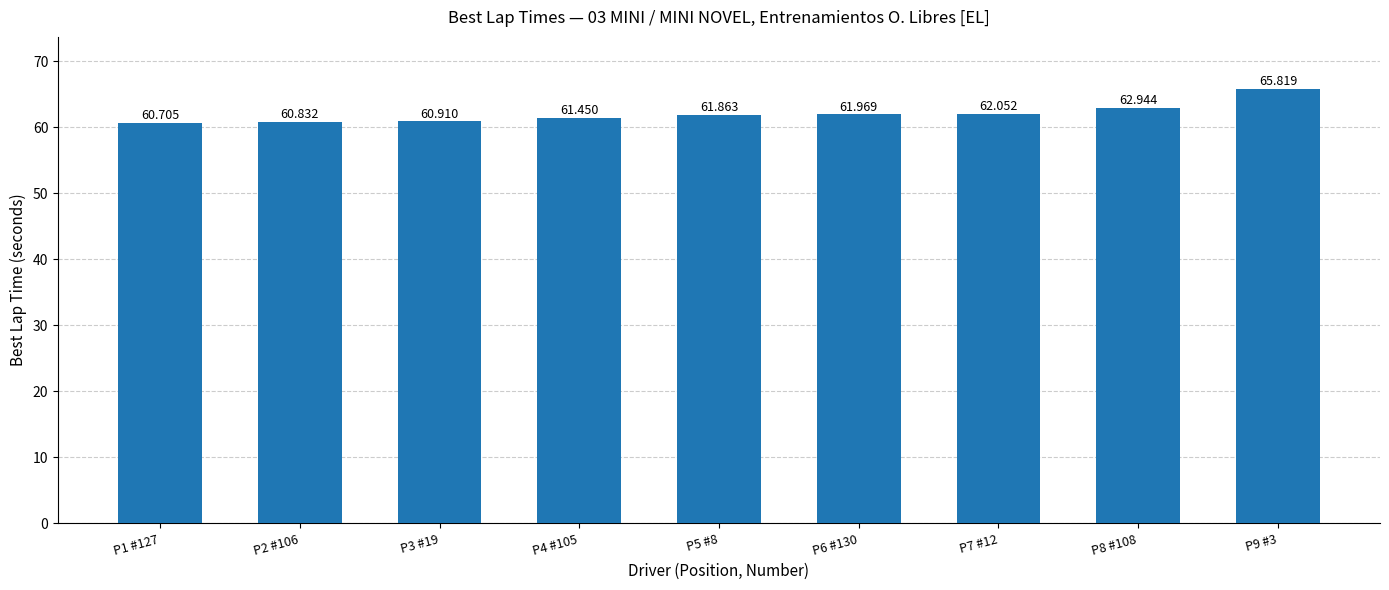

Rank the categories by value from lowest to highest.

P1 #127, P2 #106, P3 #19, P4 #105, P5 #8, P6 #130, P7 #12, P8 #108, P9 #3